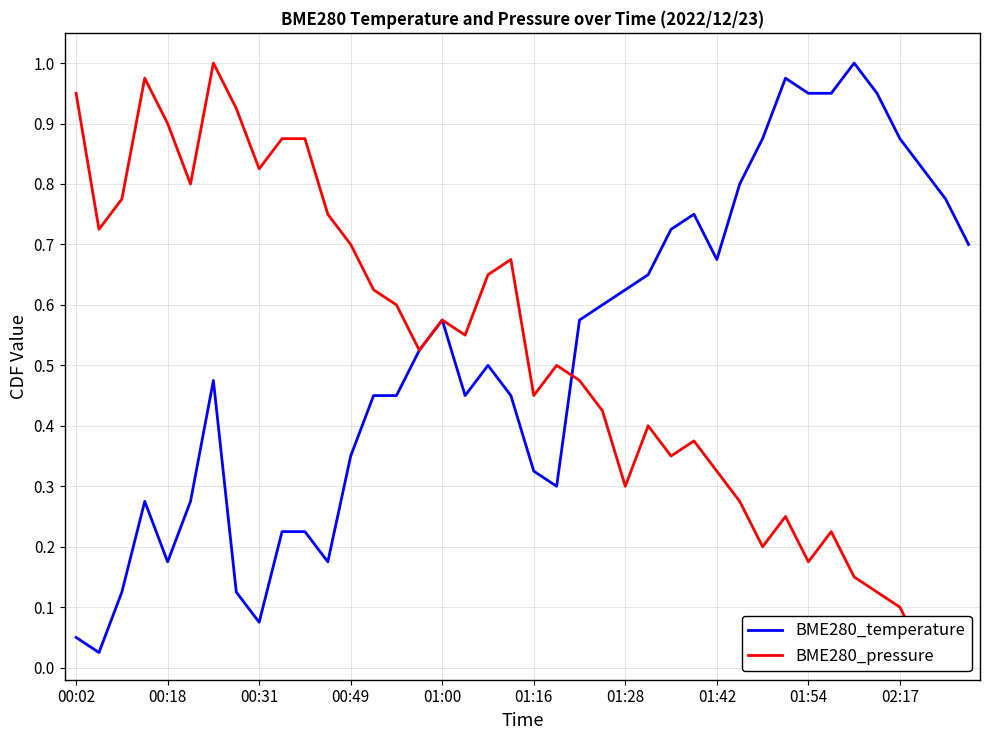

Between which two adjacent categories do BME280_temperature and BME280_pressure first intersect?

21 and 22